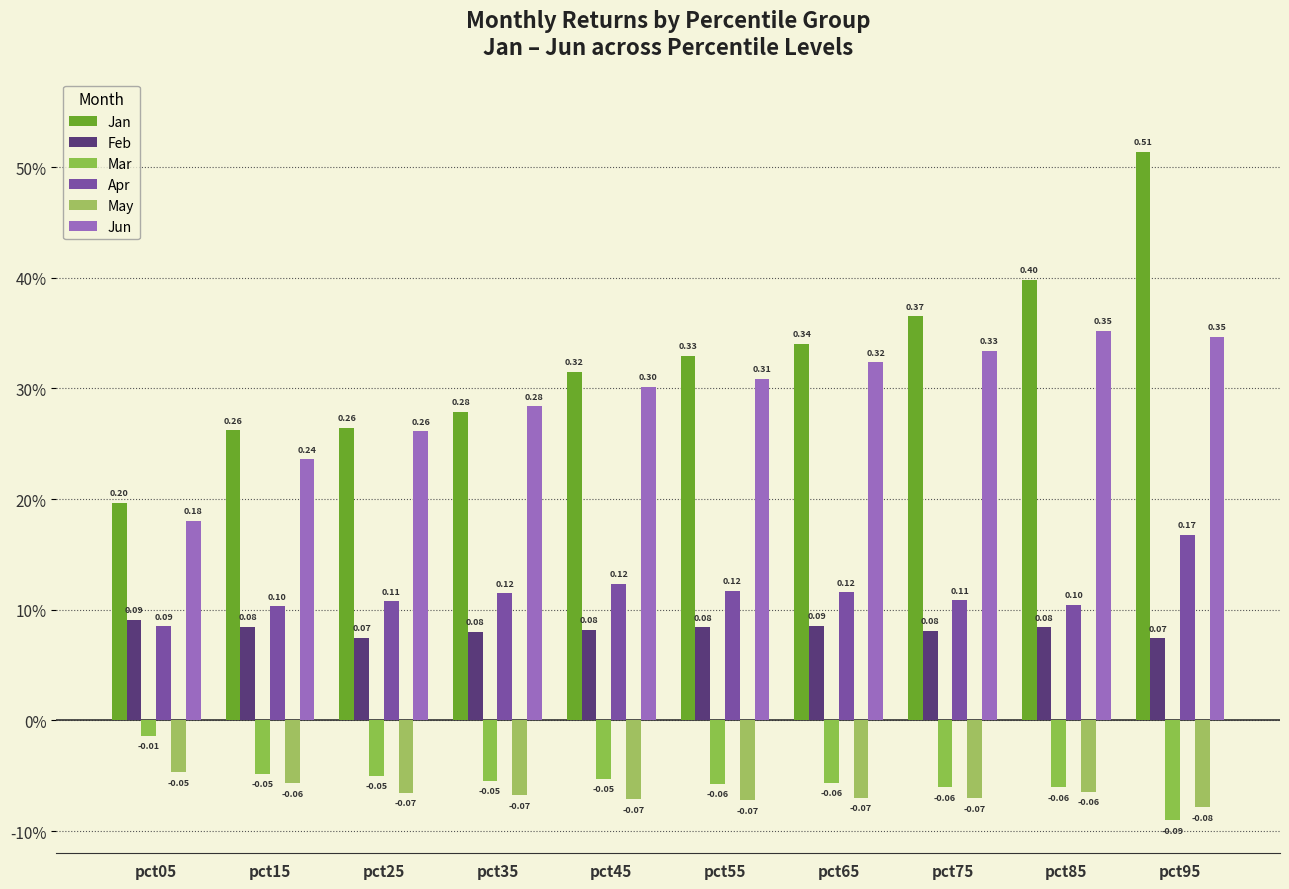

What is the sum of all Jun values?

2.9